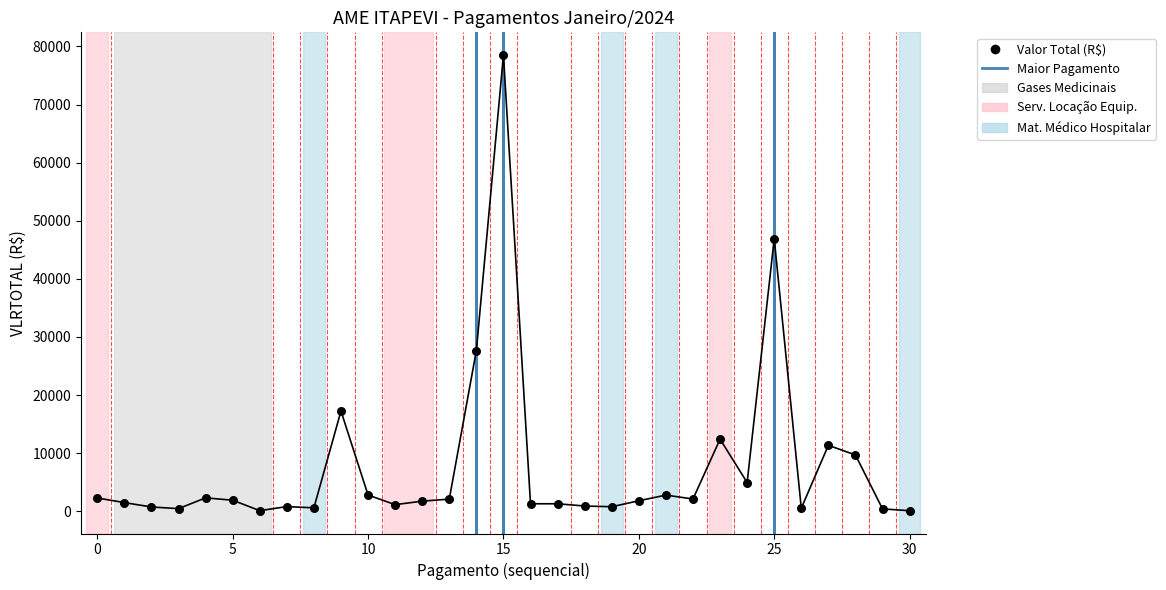

What Y value in the scatter plot is closest to 39304?

46903.7